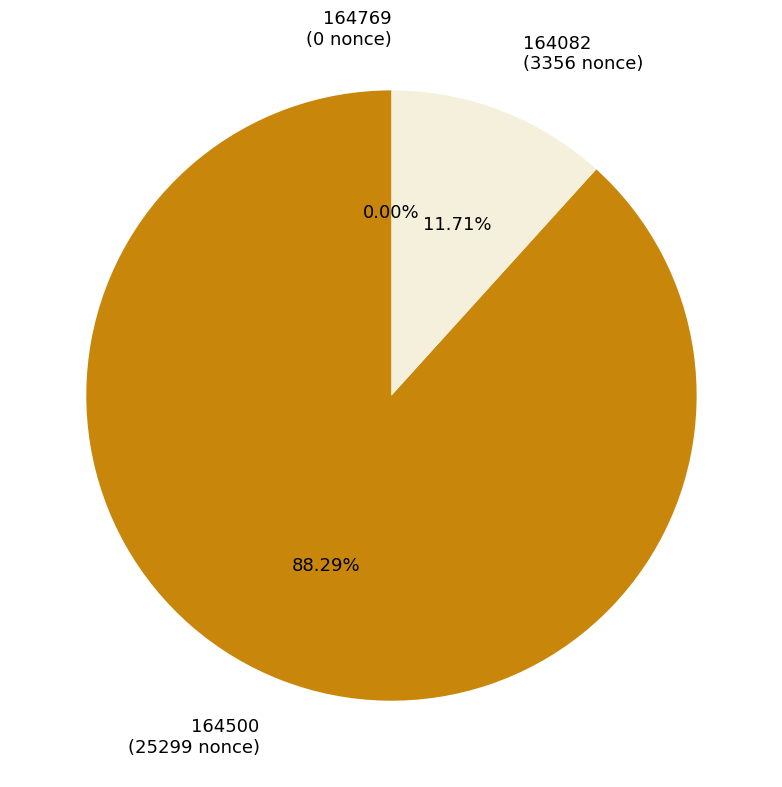

To the nearest percent, what is the difference between the 164082 and 164500 slice percentages?

77%